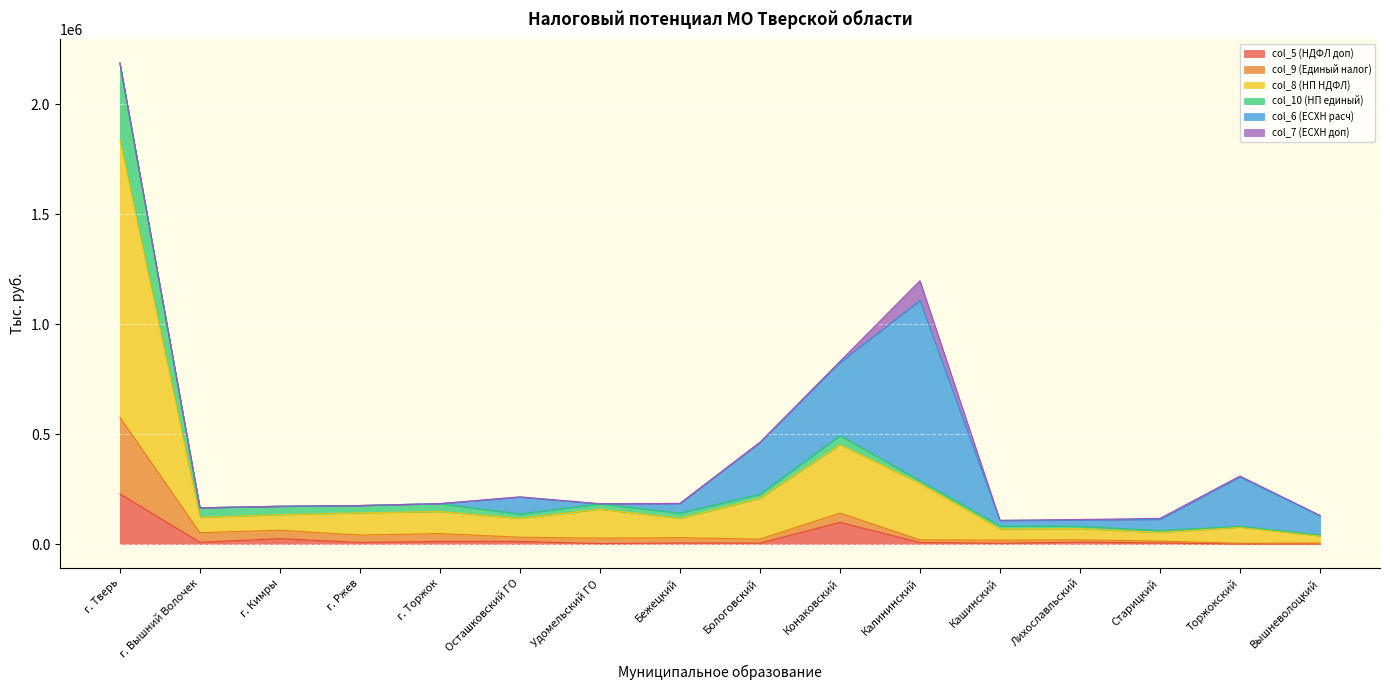

Which category has the highest value in the col_9 (Единый налог) series?

г. Тверь